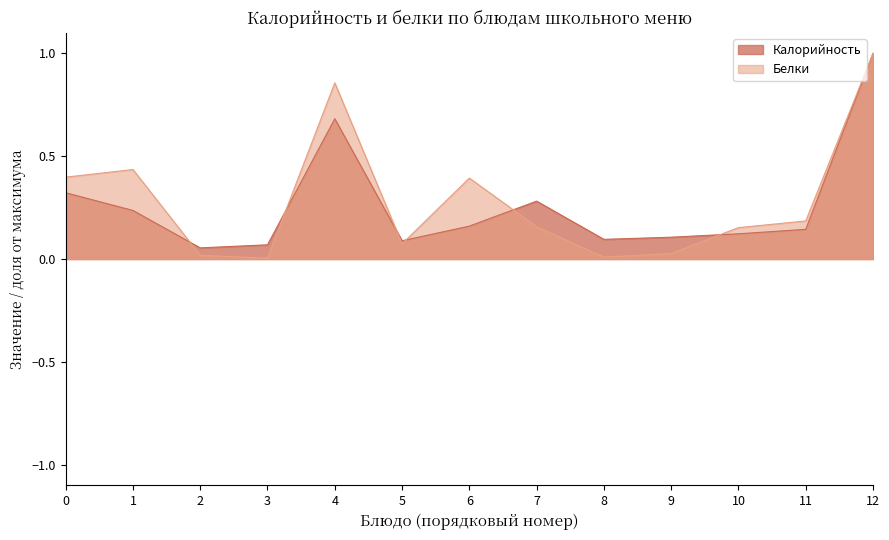

What is the total value across all series at 12?

2.0